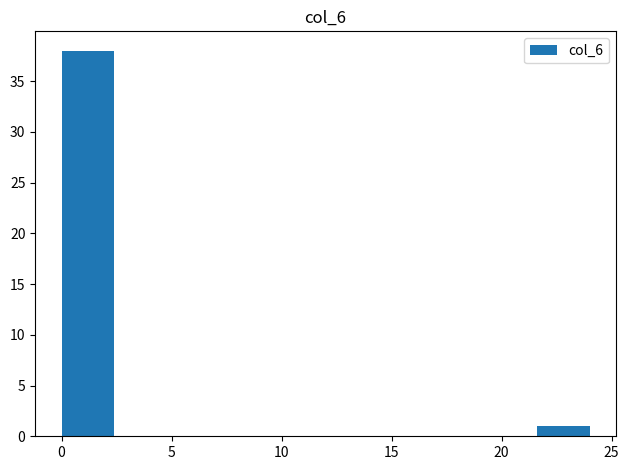

Over which range of the x-axis is the bar tallest?

0.0 to 2.4